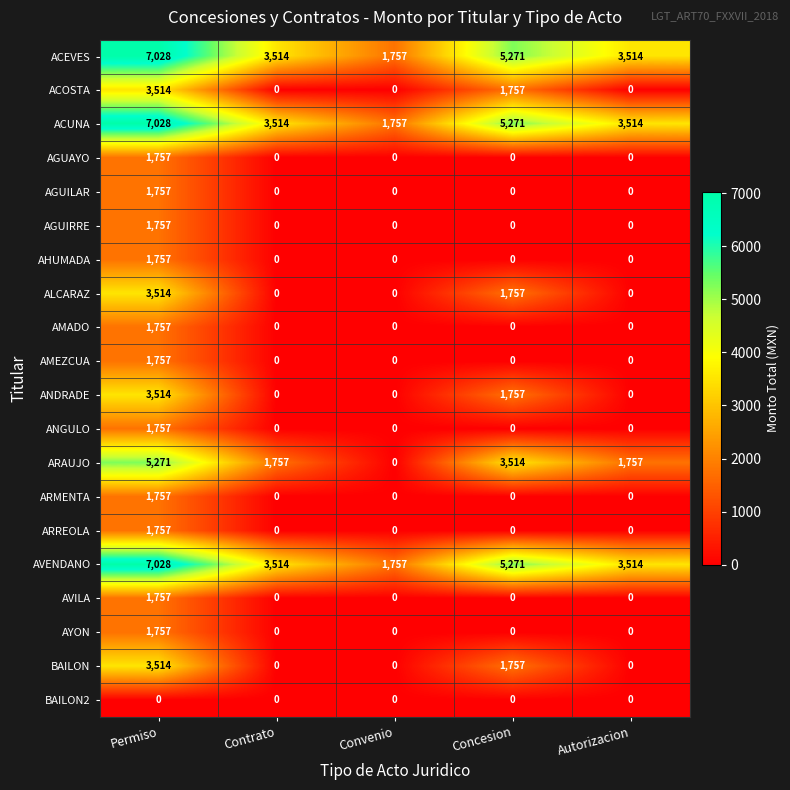

At which label does ACUNA first exceed 3514?

Permiso